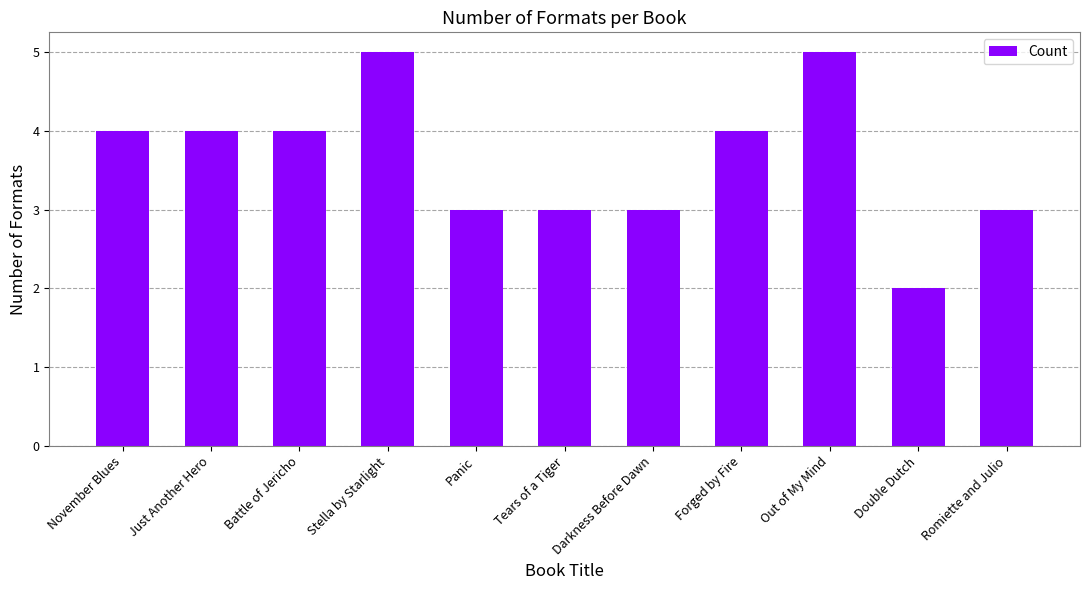

Which has a higher value, Stella by Starlight or Forged by Fire?

Stella by Starlight